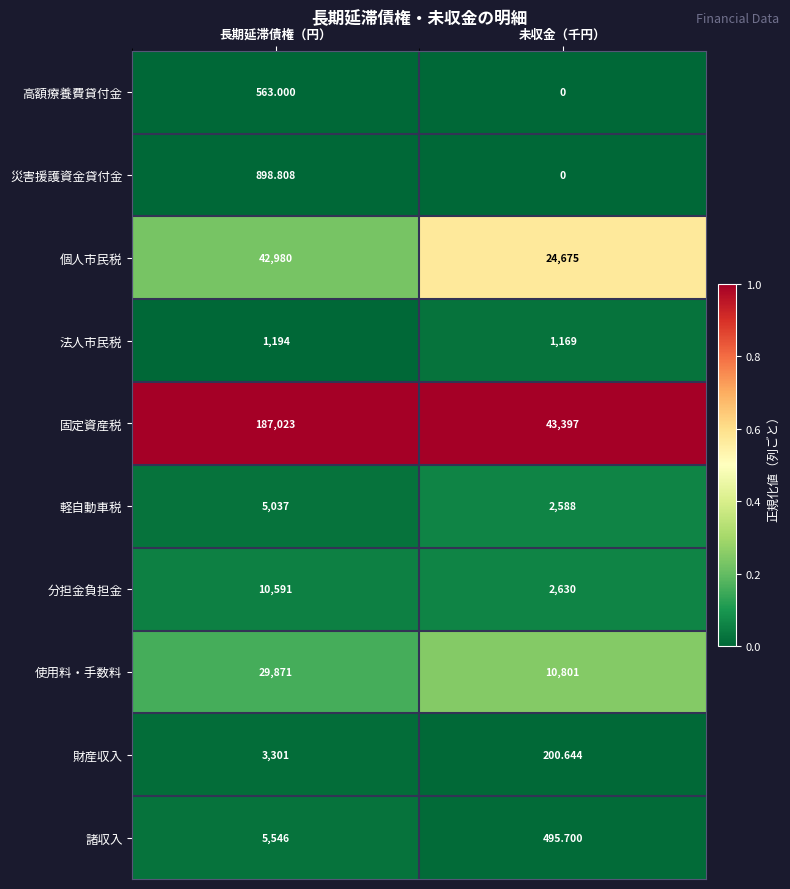

Which category has the lowest value in the 軽自動車税 series?

未収金（千円）